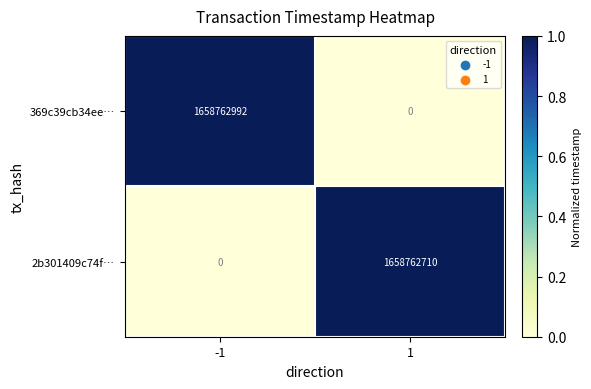

What is the difference between the maximum and minimum values in the 369c39cb34ee… series?

1658762992